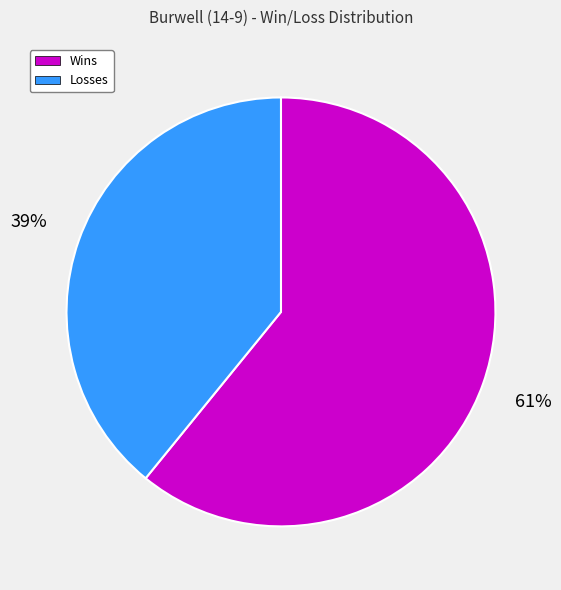

Is there any slice that represents more than half of the pie?

Yes